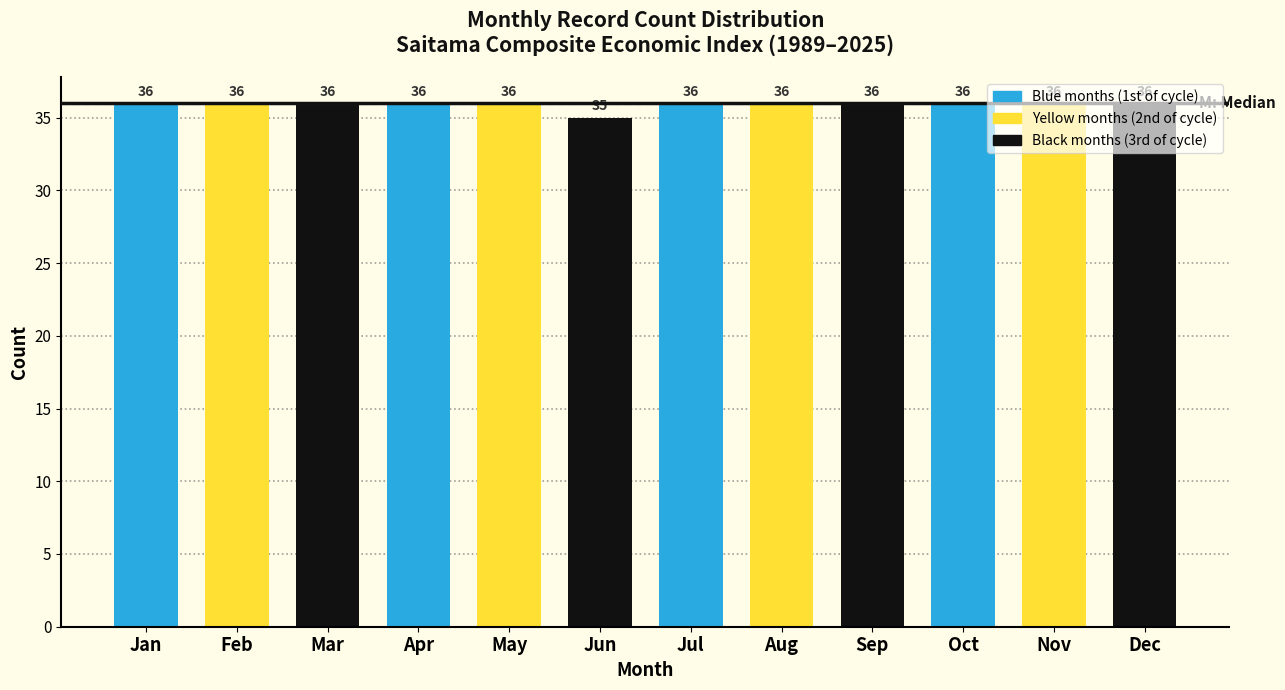

True or false: the data shows 55 at Oct.

False